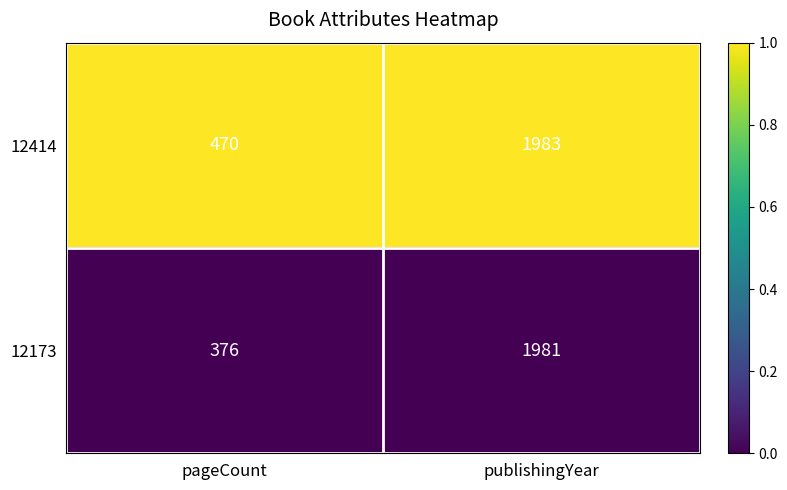

What is the spread (max minus min) of values at pageCount?

94